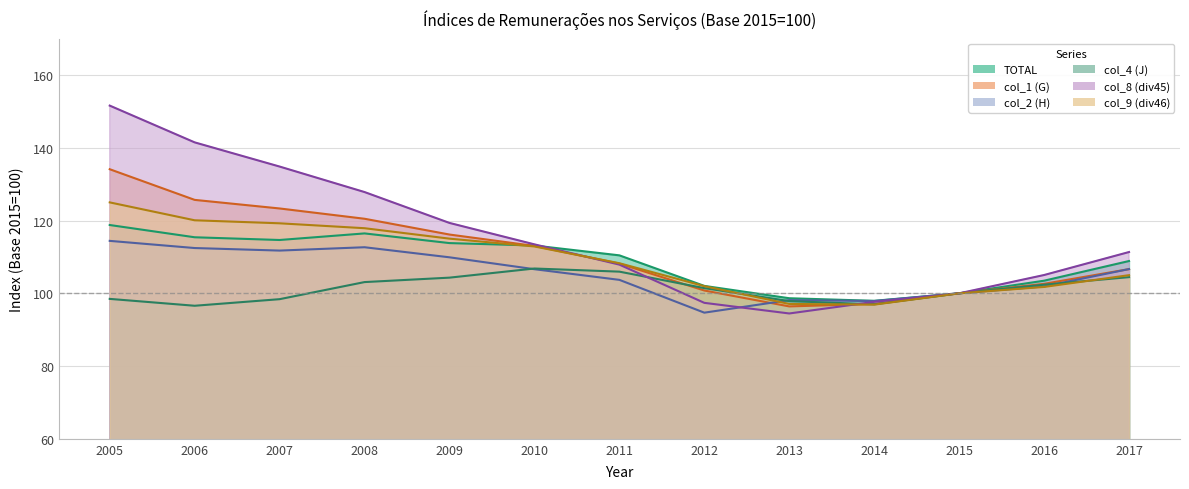

Reading left to right, list all the values displayed in this chart.

TOTAL: 118.8	115.4	114.7	116.5	113.8	113.1	110.4	102.0	98.7	97.9	100.0	103.5	108.9
col_1 (G): 134.1	125.7	123.3	120.5	116.2	113.0	108.2	100.8	96.4	97.1	100.0	102.6	106.7
col_2 (H): 114.4	112.5	111.8	112.7	109.9	106.6	103.7	94.7	98.1	97.9	100.0	101.9	106.7
col_4 (J): 98.5	96.6	98.4	103.1	104.3	106.8	106.0	101.4	97.9	97.0	100.0	102.4	104.5
col_8 (div45): 151.6	141.5	134.8	127.8	119.3	113.5	107.9	97.4	94.5	97.7	100.0	105.0	111.3
col_9 (div46): 125.0	120.1	119.2	117.9	115.0	112.9	108.3	102.0	97.1	96.9	100.0	101.8	105.0